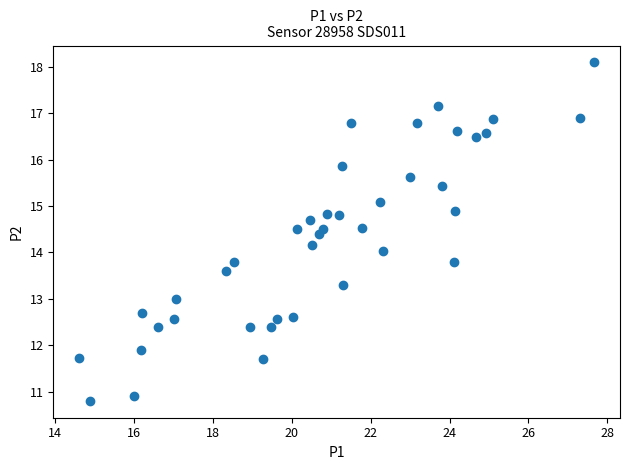

What is the range of X values (max minus min)?

13.1